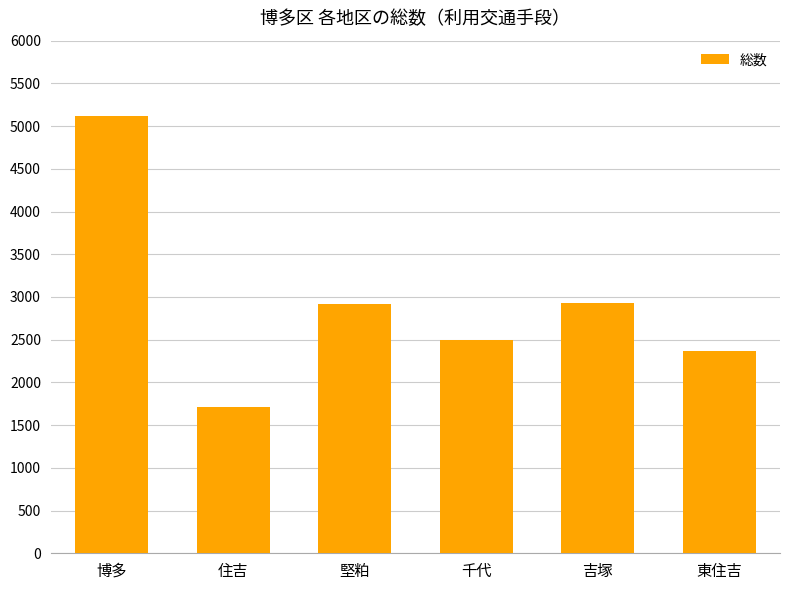

What is the minimum value shown in the chart?

1710